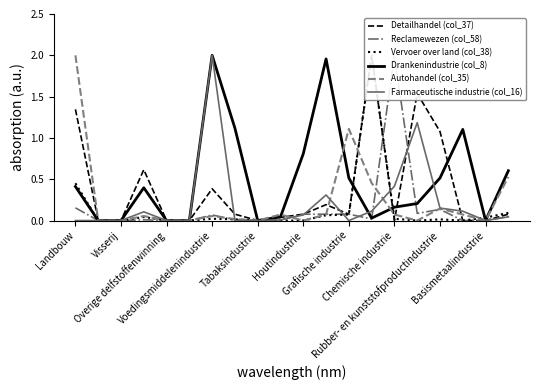

Is this an area chart (filled region under the line)?

No